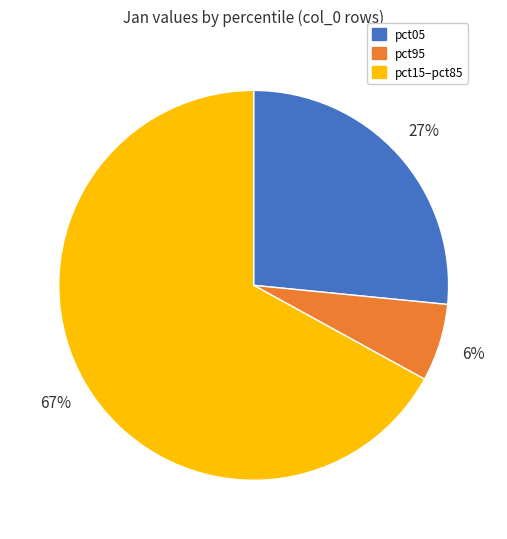

Which has a higher value, pct05 or pct95?

pct05